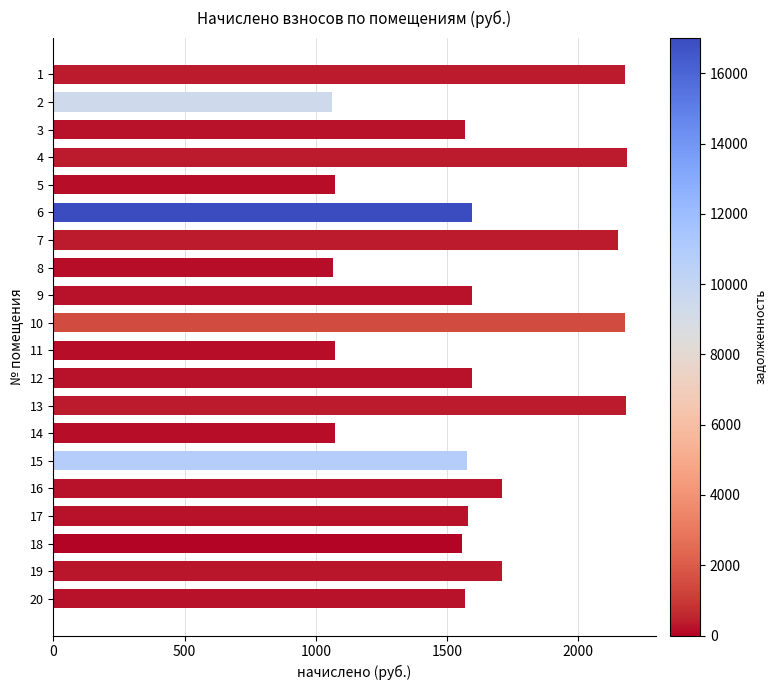

Between 13 and 6, which is larger?

13